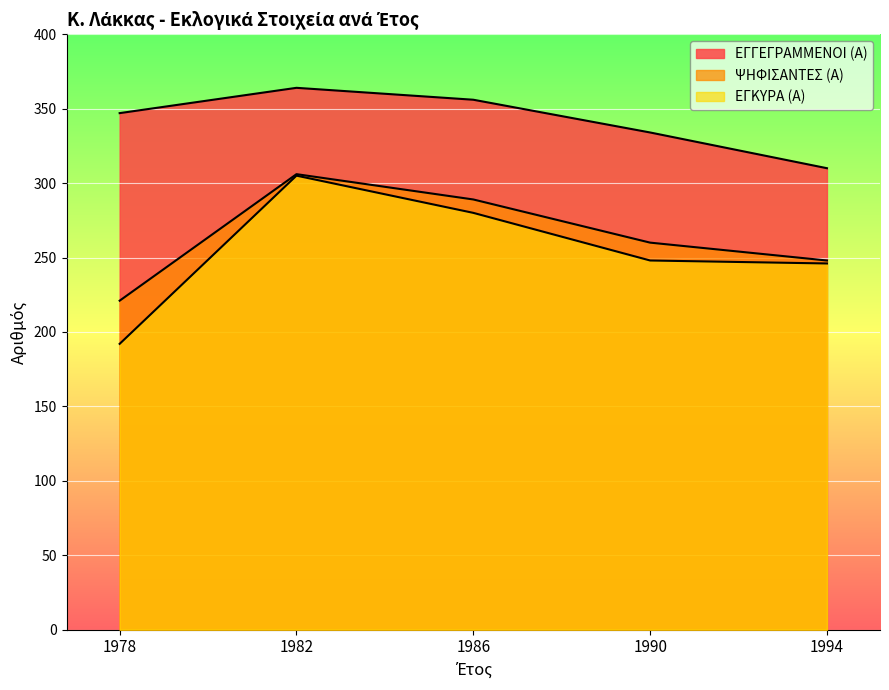

Is the value of ΕΓΓΕΓΡΑΜΜΕΝΟΙ (Α) at 1978 greater than the value of ΕΓΚΥΡΑ (Α) at 1994?

Yes